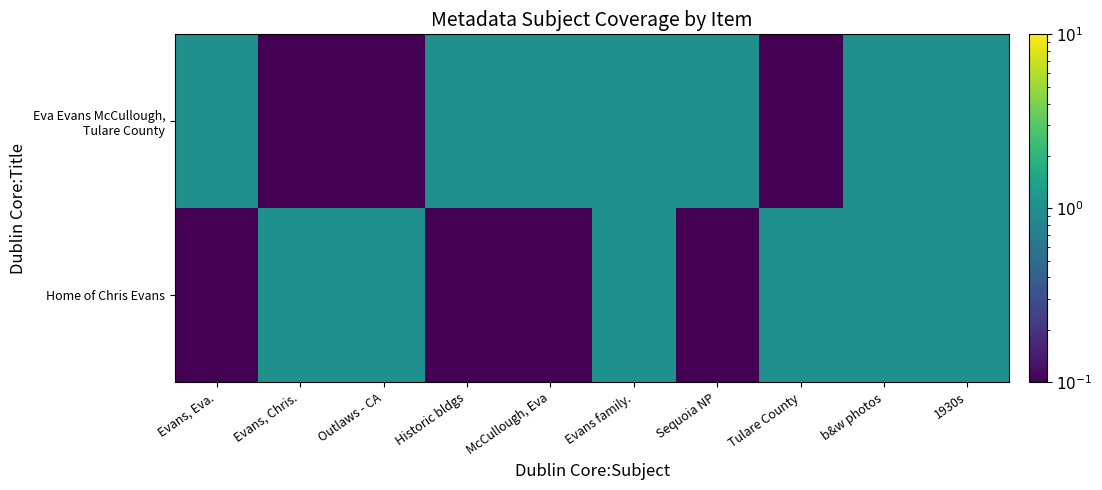

At how many categories does at least one series exceed 0?

10